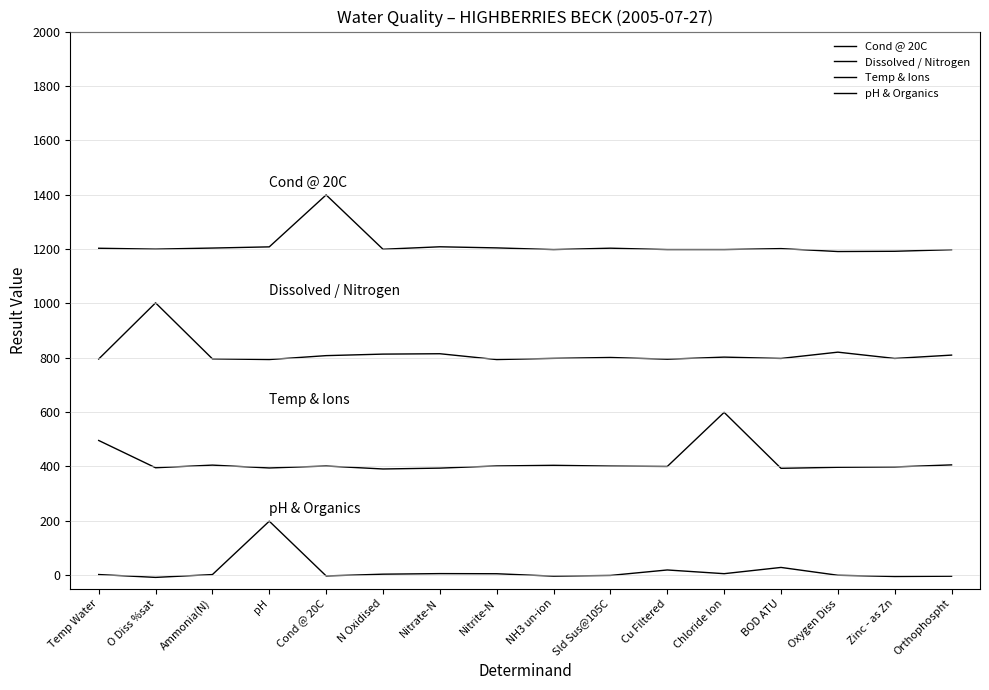

Between Oxygen Diss and NH3 un-ion, which is larger?

NH3 un-ion